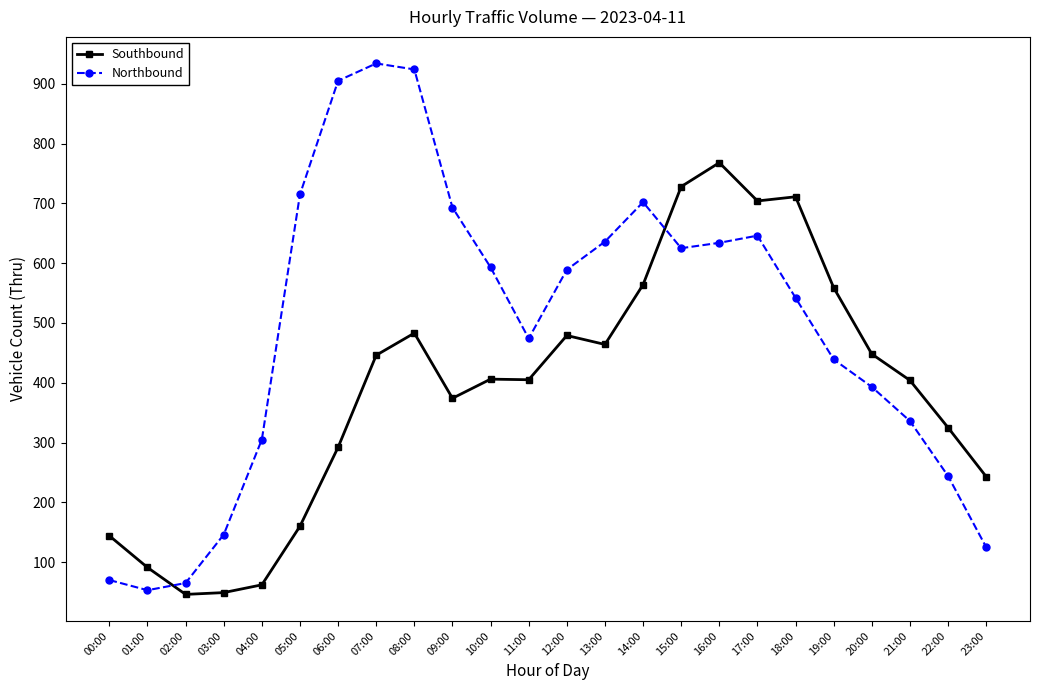

Which series has the largest total across all categories?

Northbound